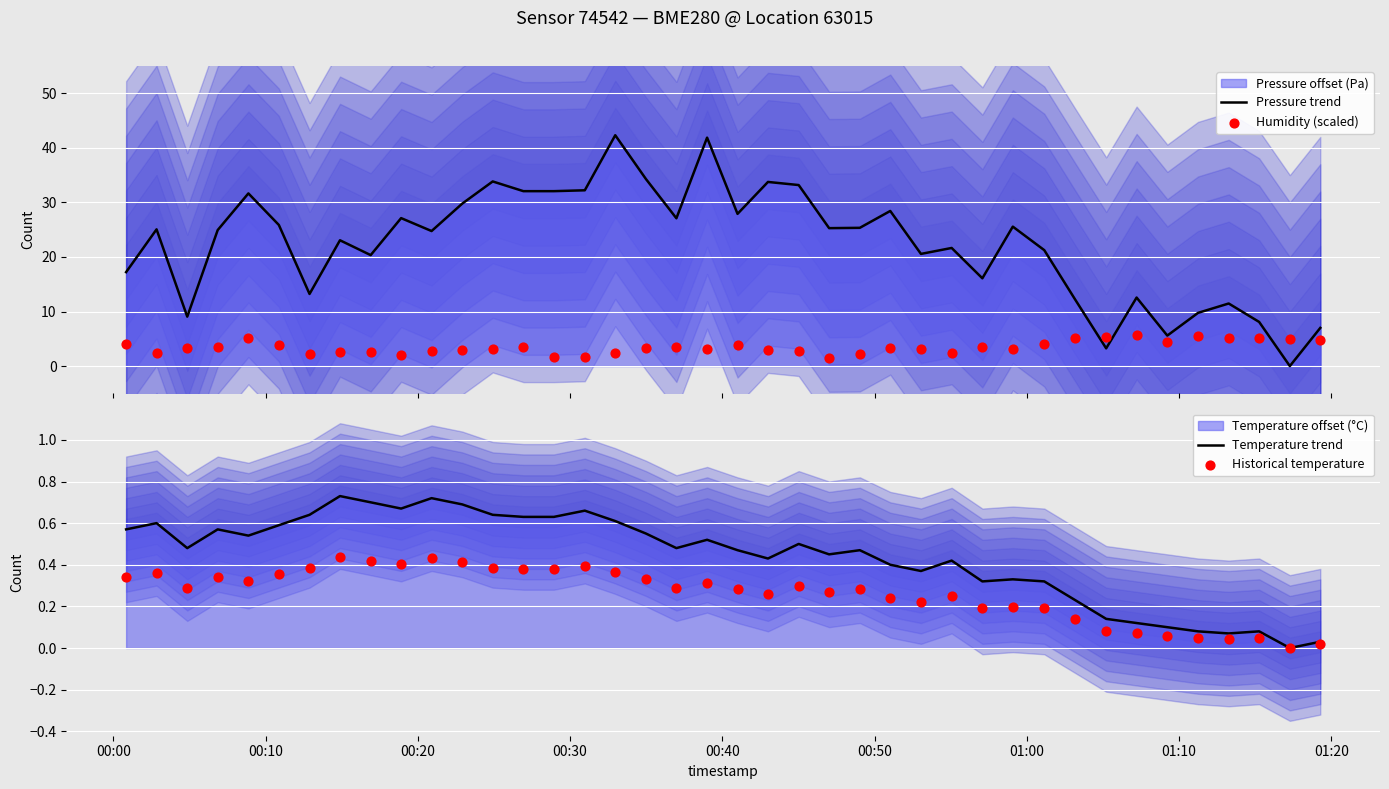

Which series has the widest spread of Y values?

Pressure trend